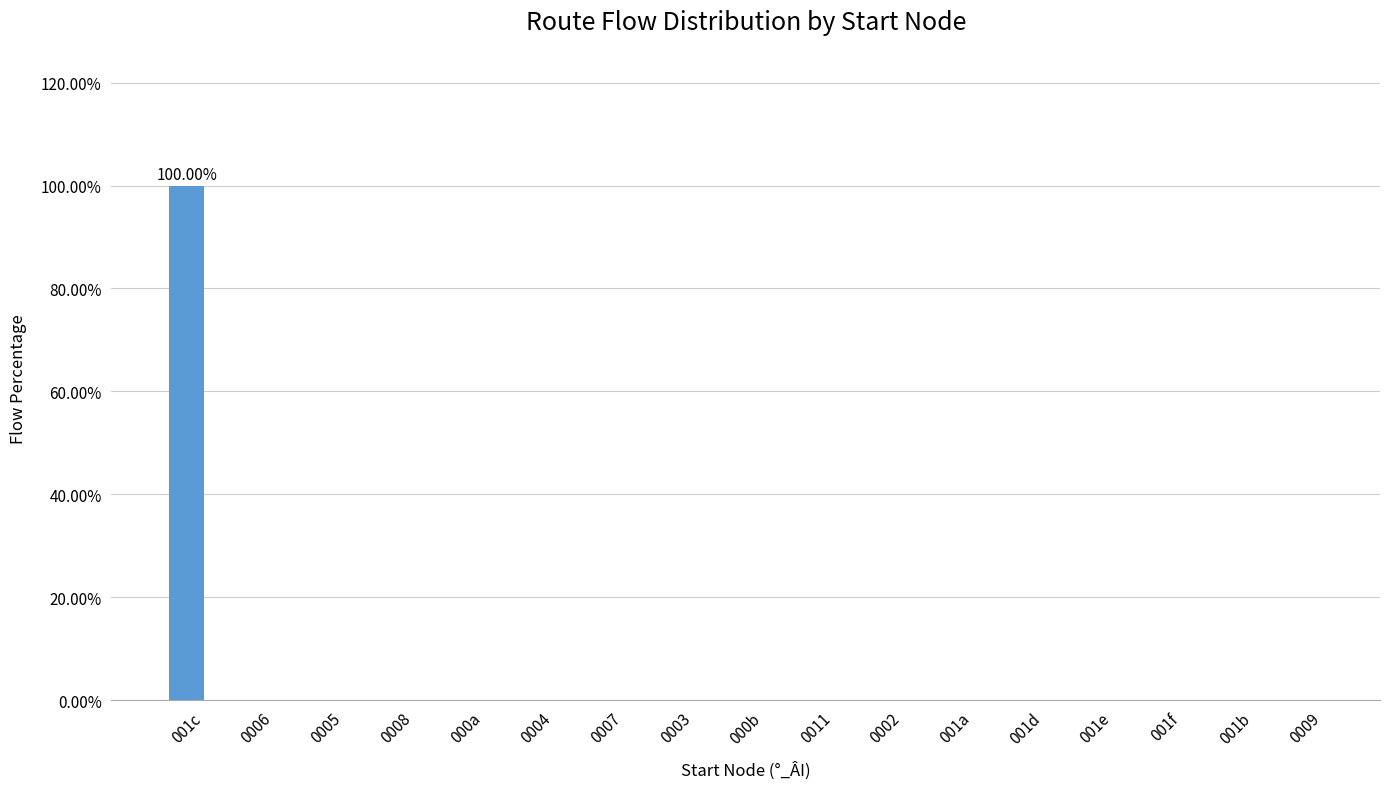

What is the sum of all values?

100